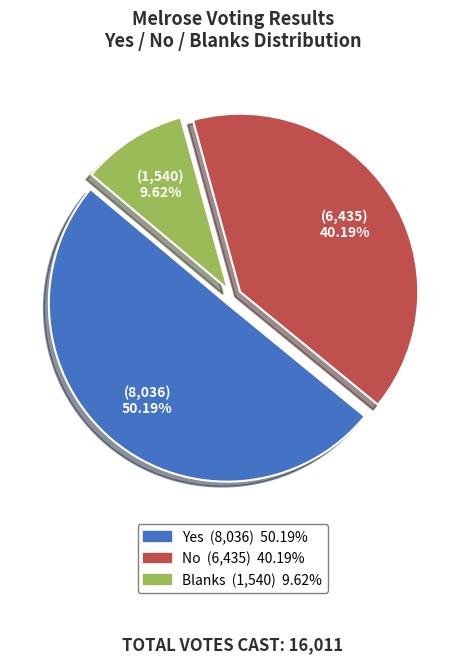

How many segments does this pie chart have?

3